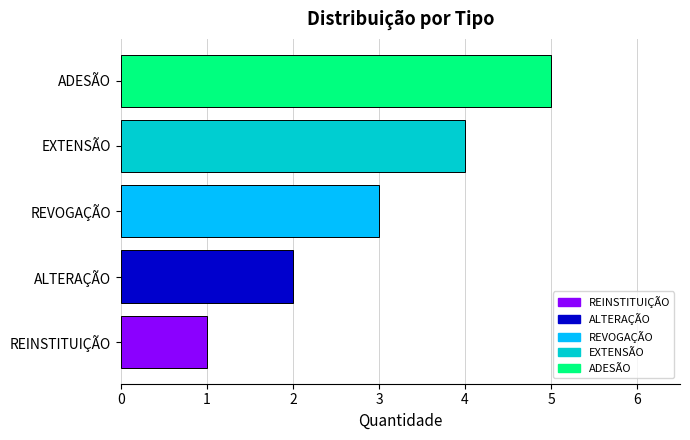

Are the bars horizontal?

Yes